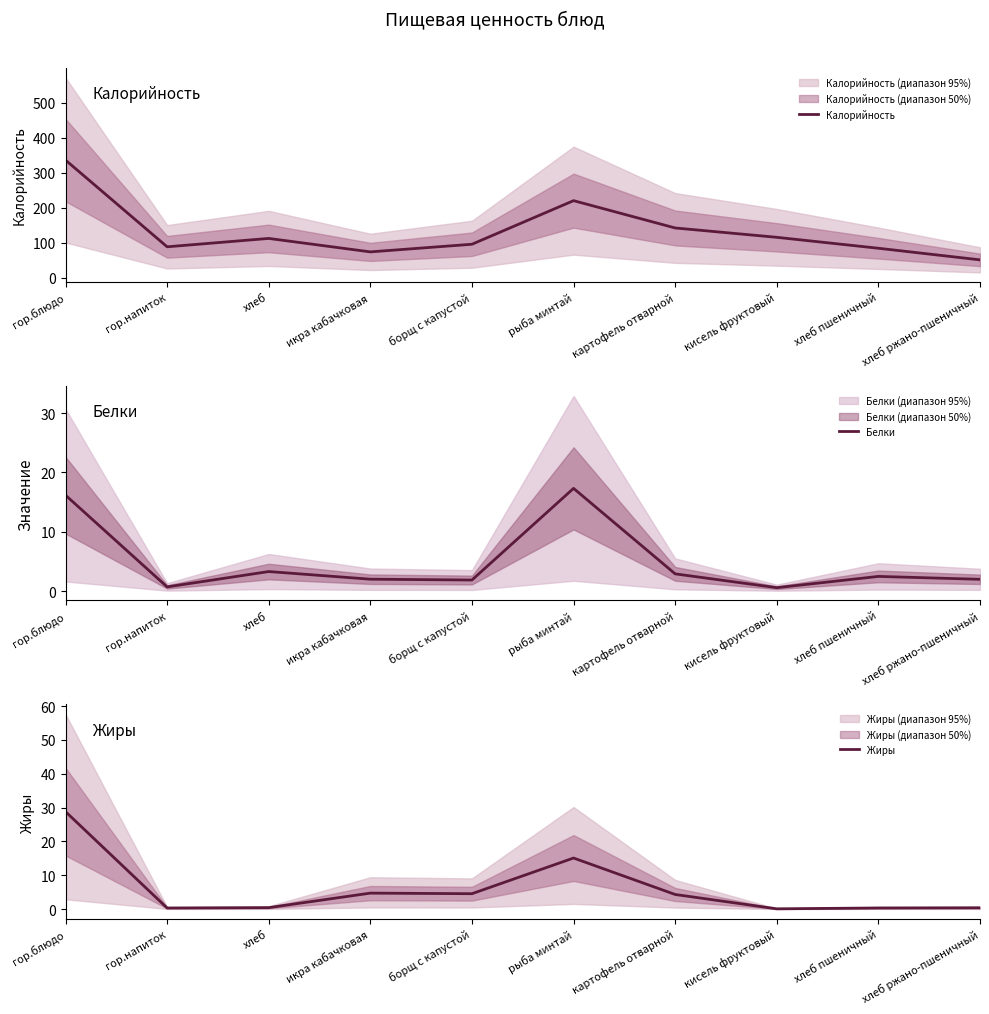

Which category has the highest value across all series?

гор.блюдо